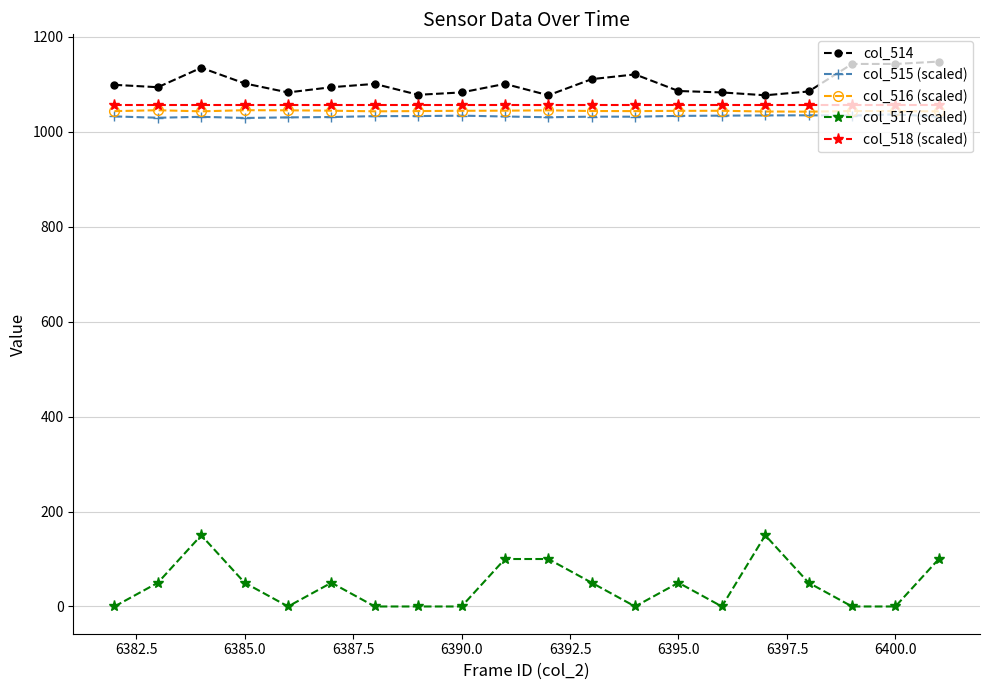

At how many categories does at least one series exceed 786?

20